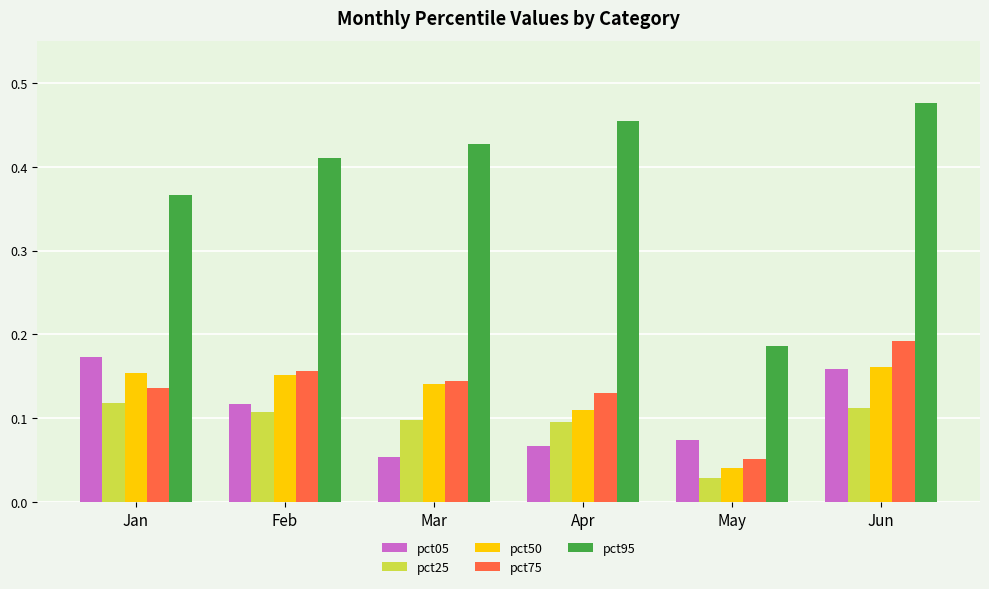

Which series has the largest range (max minus min)?

pct95